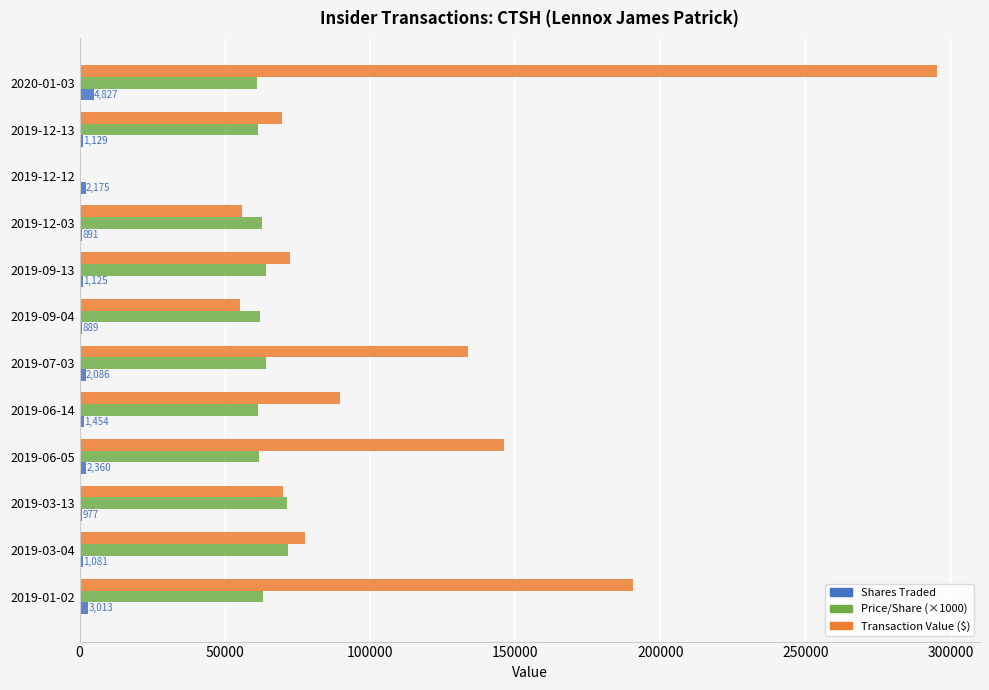

At which category is the sum across all series the highest?

2020-01-03